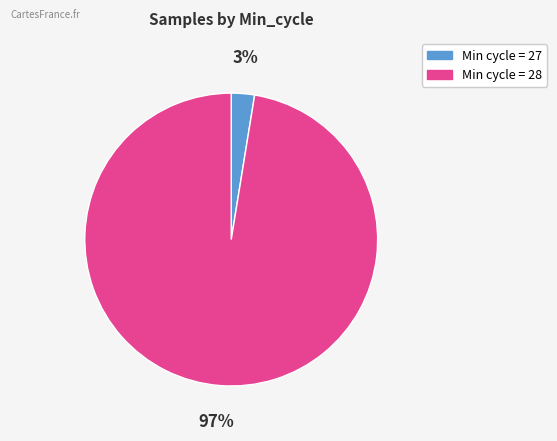

Does any single category account for the majority?

Yes